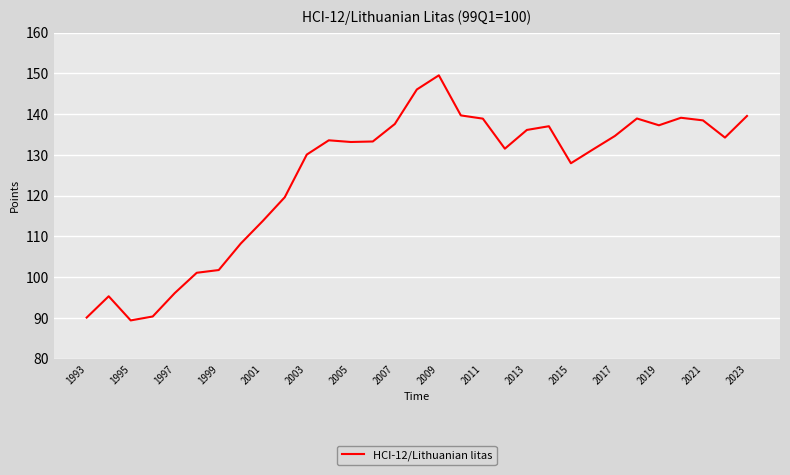

What is the greatest value displayed?

149.5